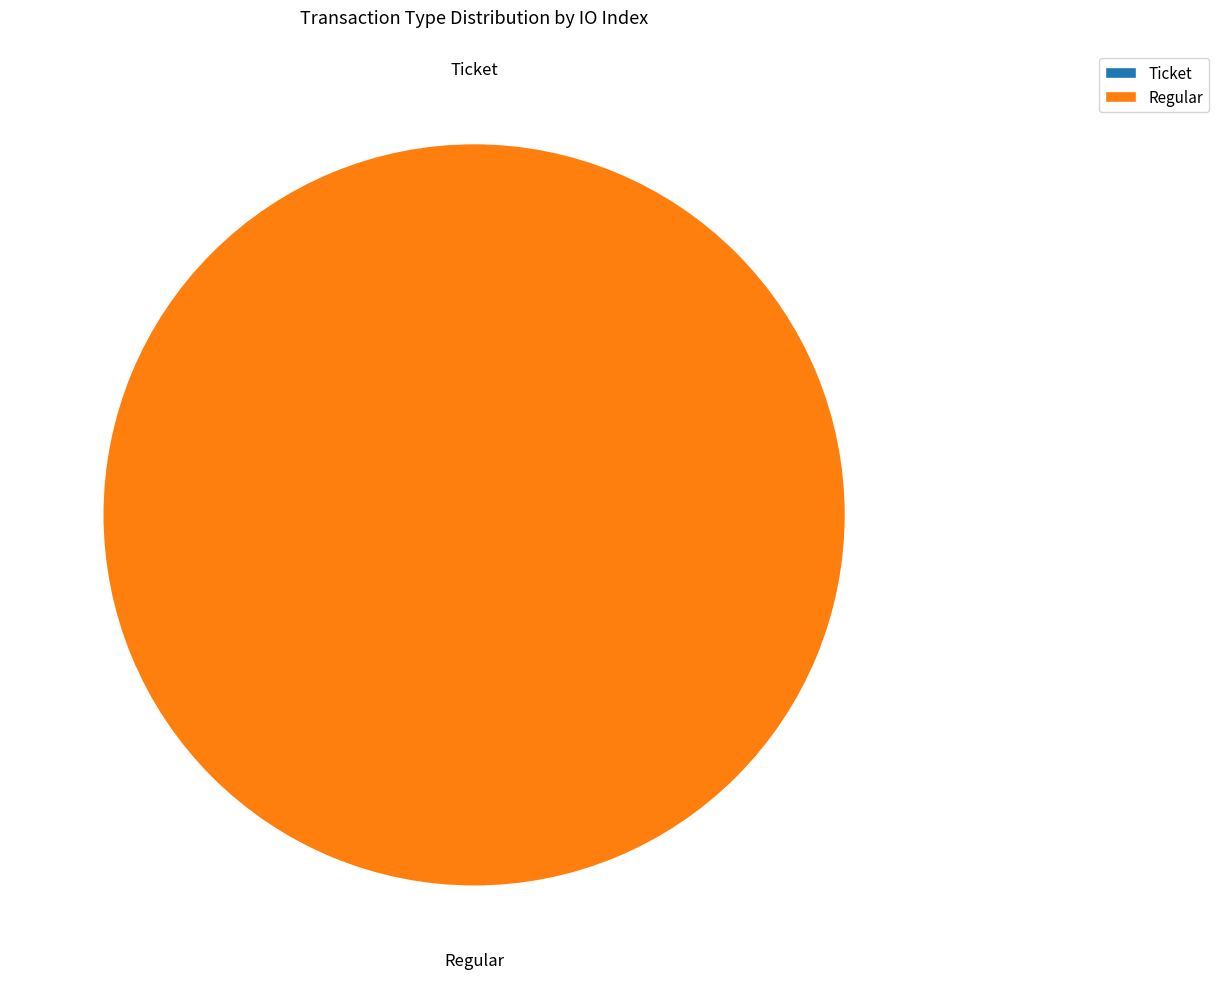

Which slice represents more than half of the pie?

Regular